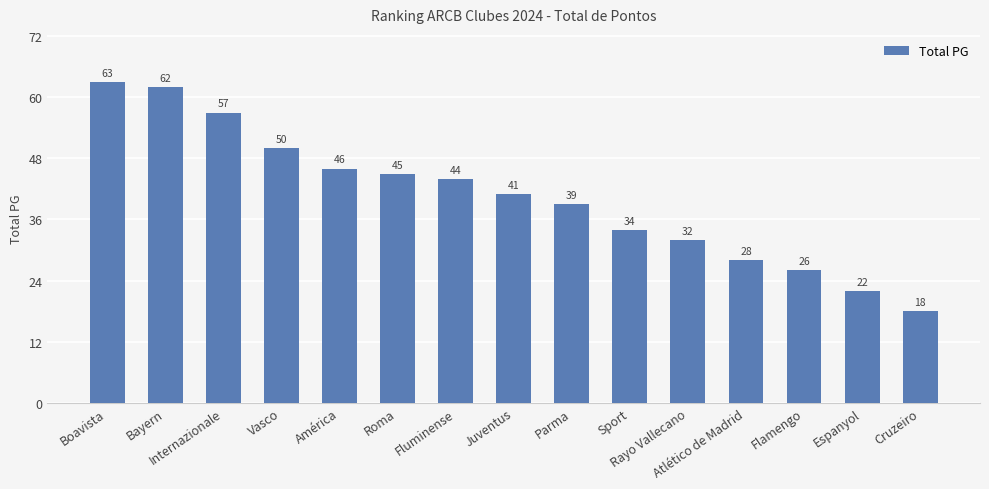

Which category has the lowest value across all series?

Cruzeiro